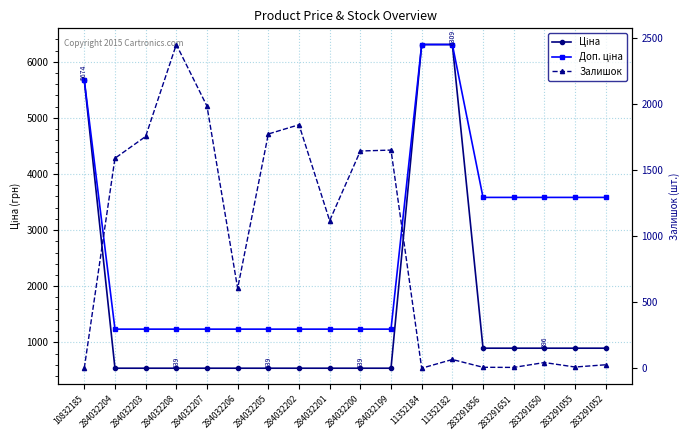

True or false: Ціна and Залишок cross at least once.

True